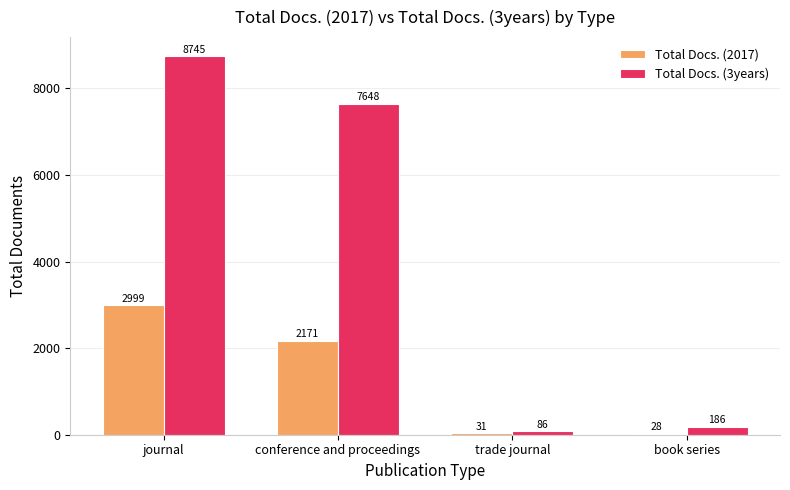

Where is Total Docs. (2017) nearest to the value 1513?

conference and proceedings